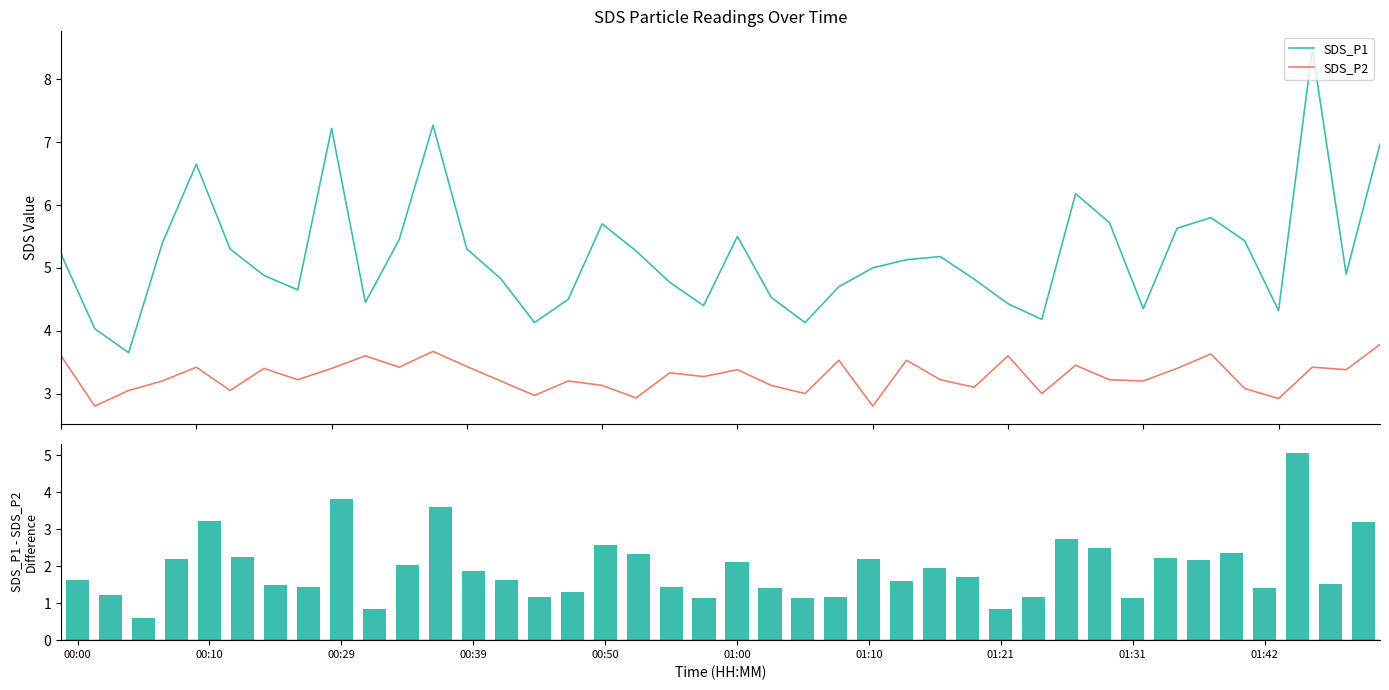

True or false: SDS_P1 and SDS_P2 cross at least once.

False